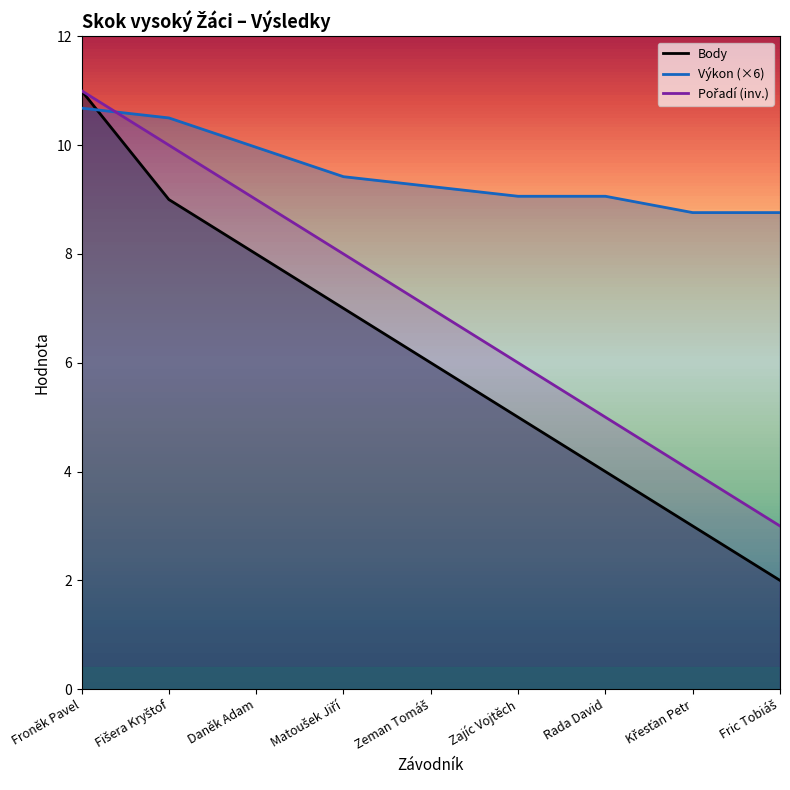

True or false: Body and Pořadí cross at least once.

False